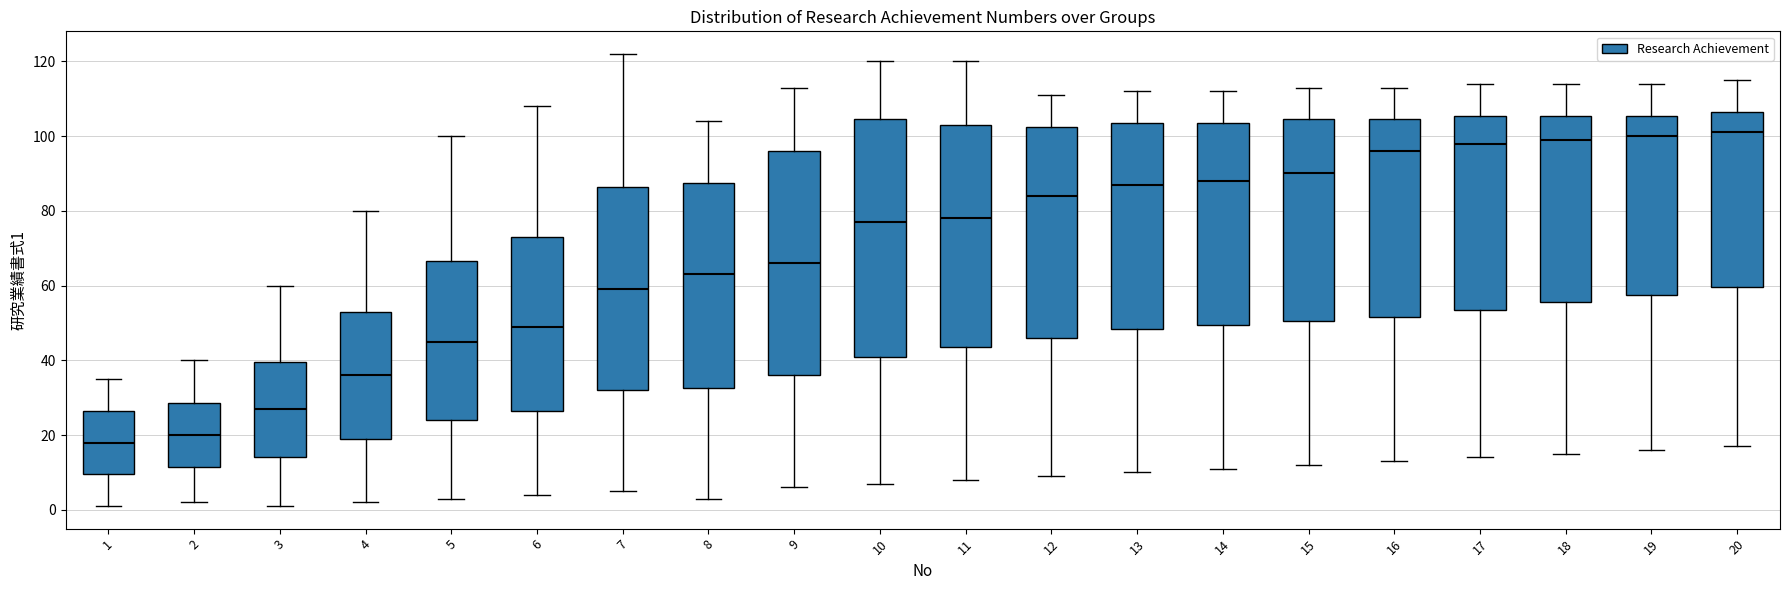

Where is the lower edge of the box at x = 14 on the y-axis? The values are not printed on the chart, so give them approximately, as read against the axis.

50